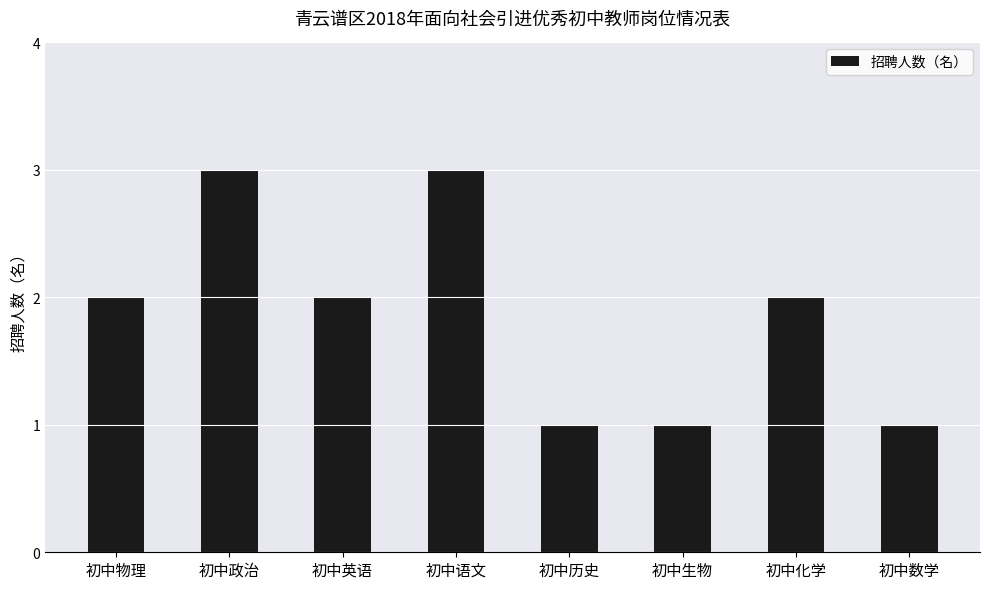

Is it true that the value at 初中化学 is 2?

True